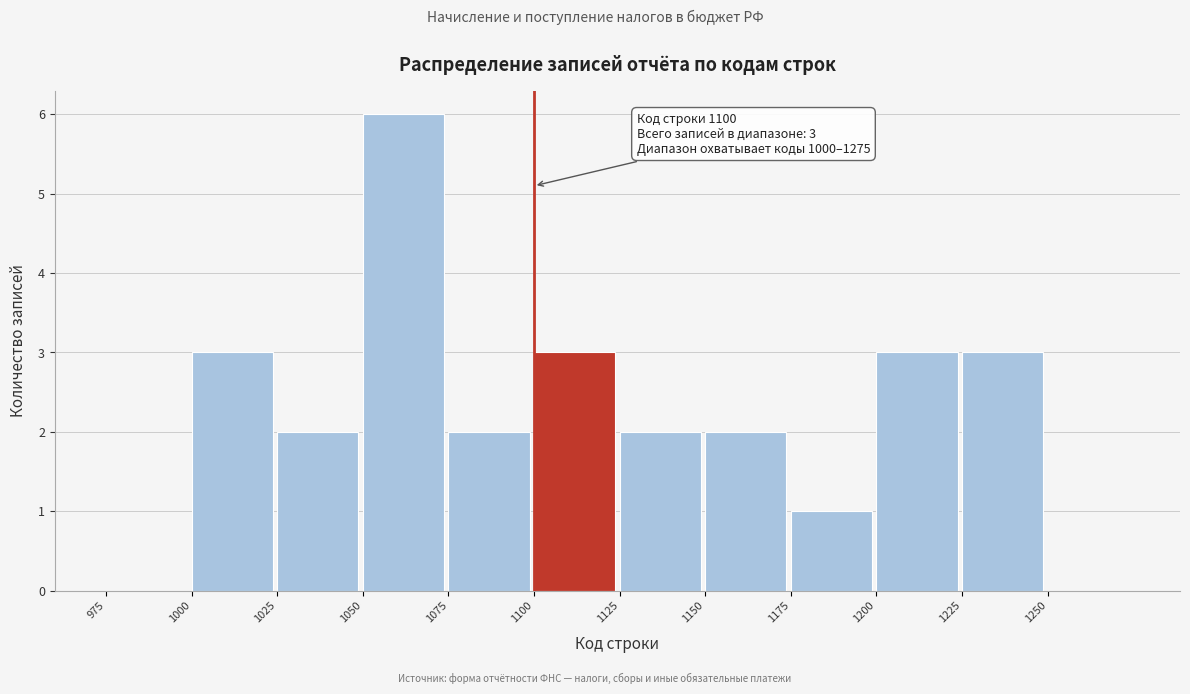

Over which range of the x-axis is the bar tallest?

1050 to 1075